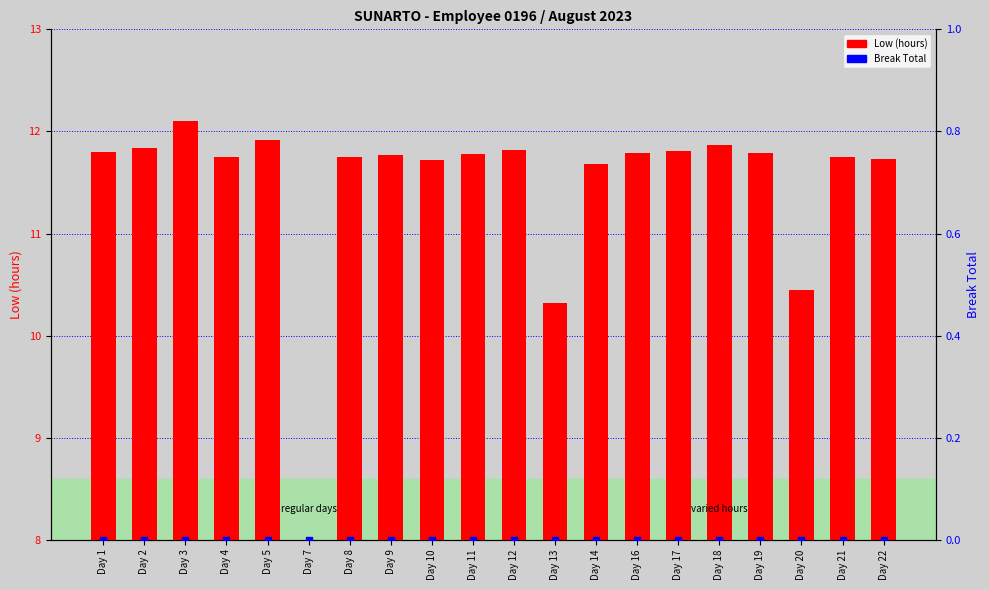

Which series has the largest Y range (max minus min)?

Low (hours)